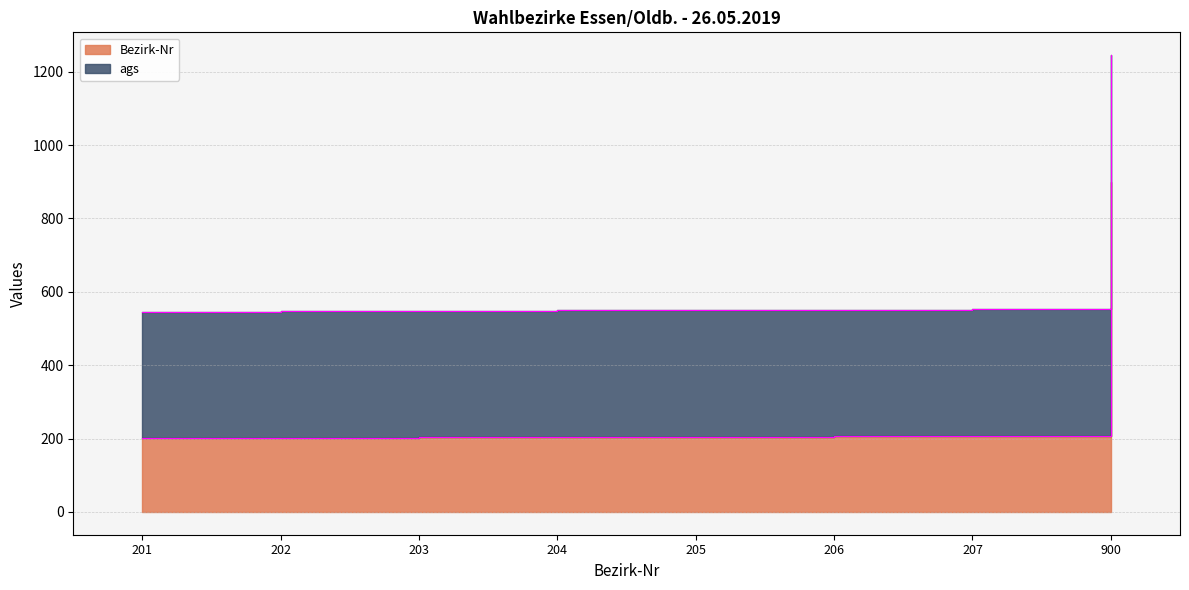

The value at 205 is 314. True or false?

False